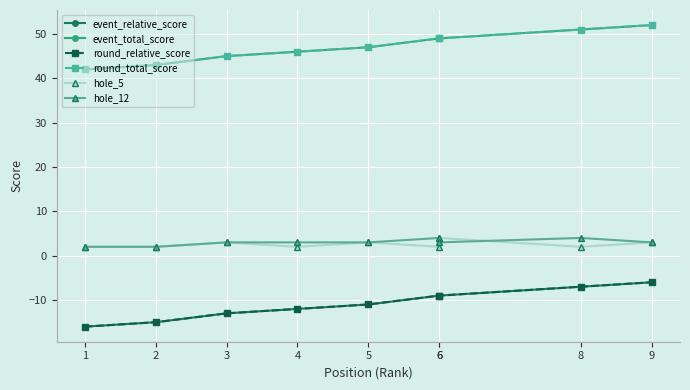

Reading left to right, list all the values displayed in this chart.

event_relative_score: 1=-16	2=-15	3=-13	4=-12	5=-11	6=-9	6=-9	8=-7	9=-6
event_total_score: 1=42	2=43	3=45	4=46	5=47	6=49	6=49	8=51	9=52
round_relative_score: 1=-16	2=-15	3=-13	4=-12	5=-11	6=-9	6=-9	8=-7	9=-6
round_total_score: 1=42	2=43	3=45	4=46	5=47	6=49	6=49	8=51	9=52
hole_5: 1=2	2=2	3=3	4=2	5=3	6=2	6=4	8=2	9=3
hole_12: 1=2	2=2	3=3	4=3	5=3	6=4	6=3	8=4	9=3